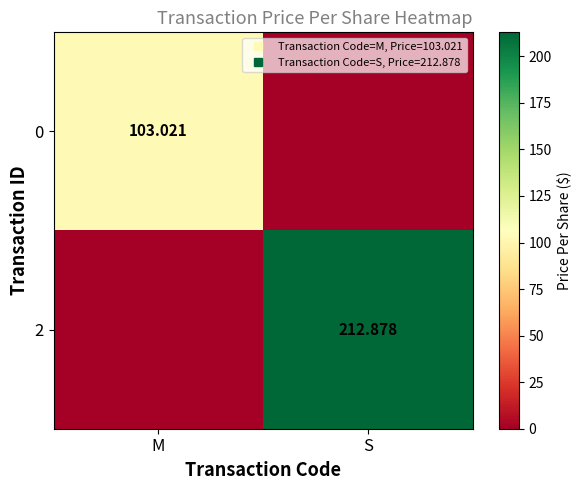

Rank the series at M from lowest to highest value.

2, 0